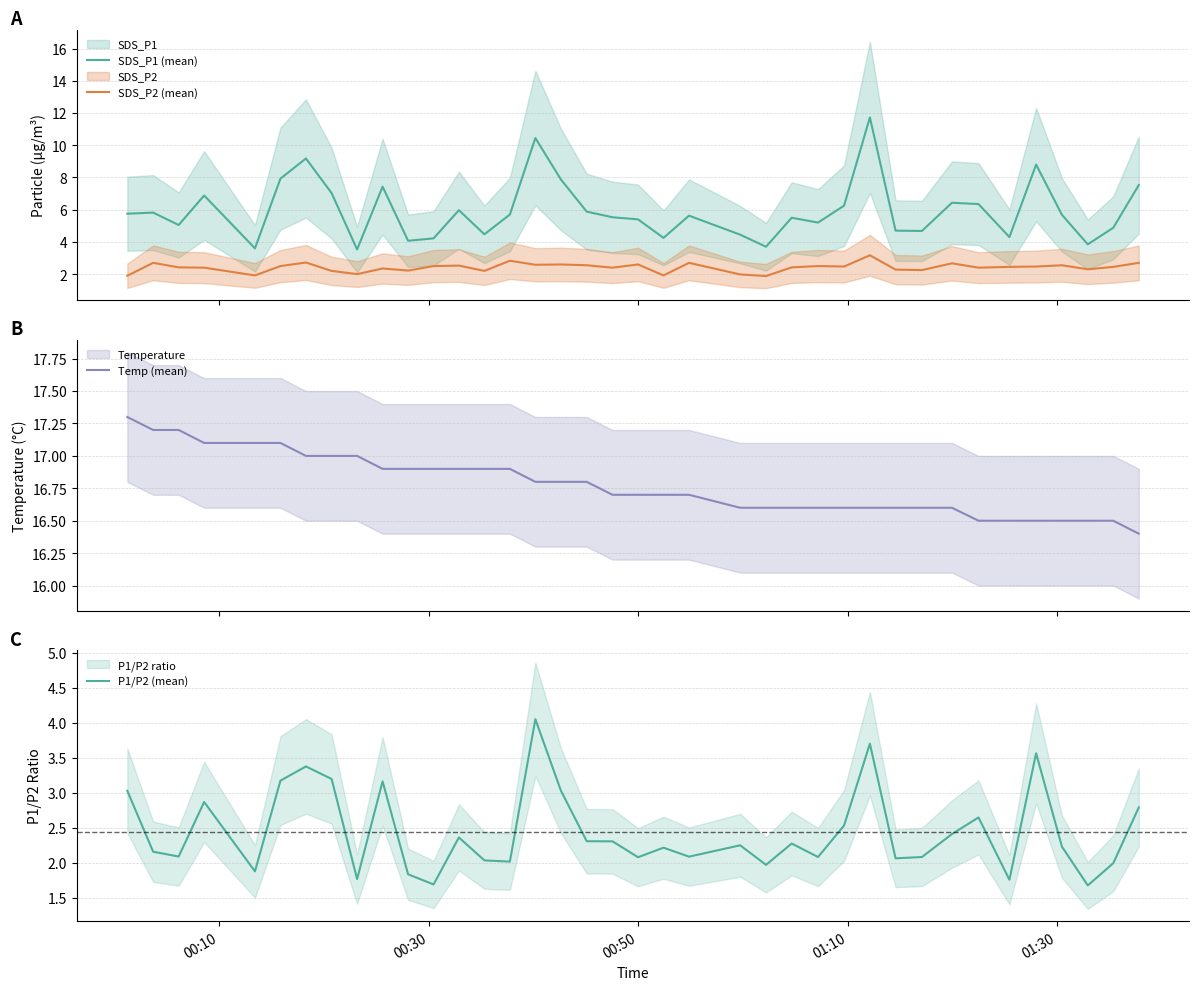

True or false: Temp (mean) and SDS_P2 (mean) intersect in this chart.

False